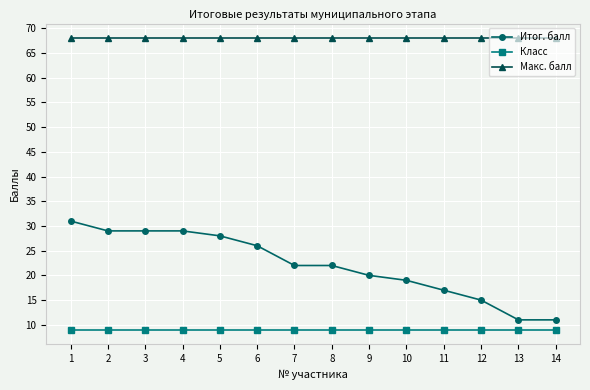

Rank the series by their maximum value, from highest to lowest.

Макс. балл, Итог. балл, Класс